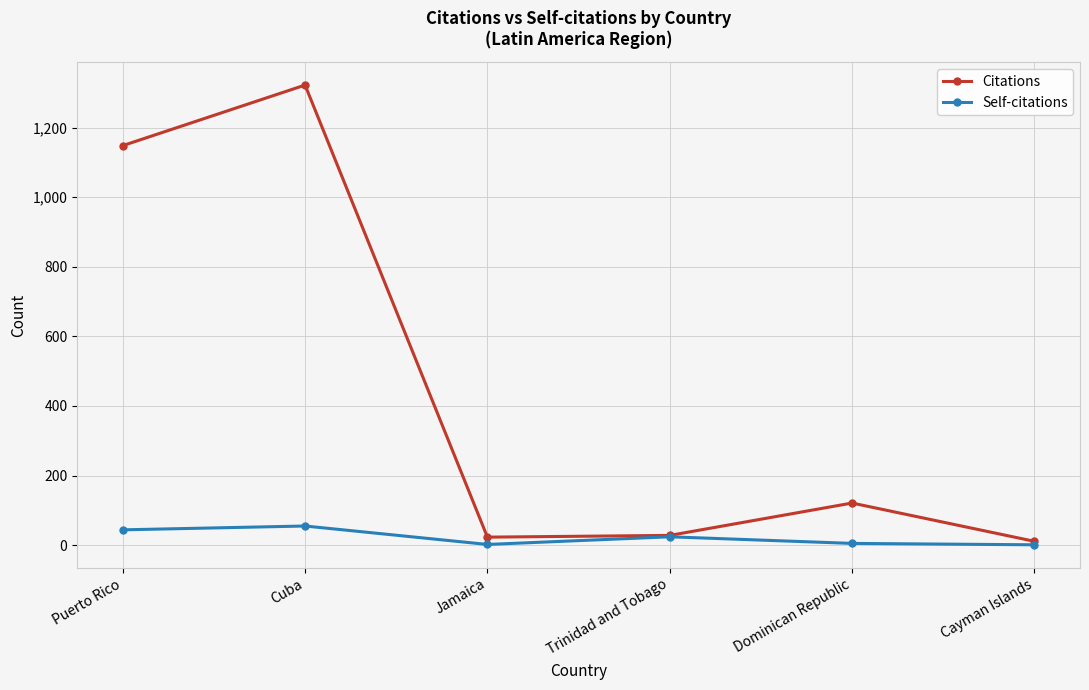

What value does the Self-citations series have at Puerto Rico?

44